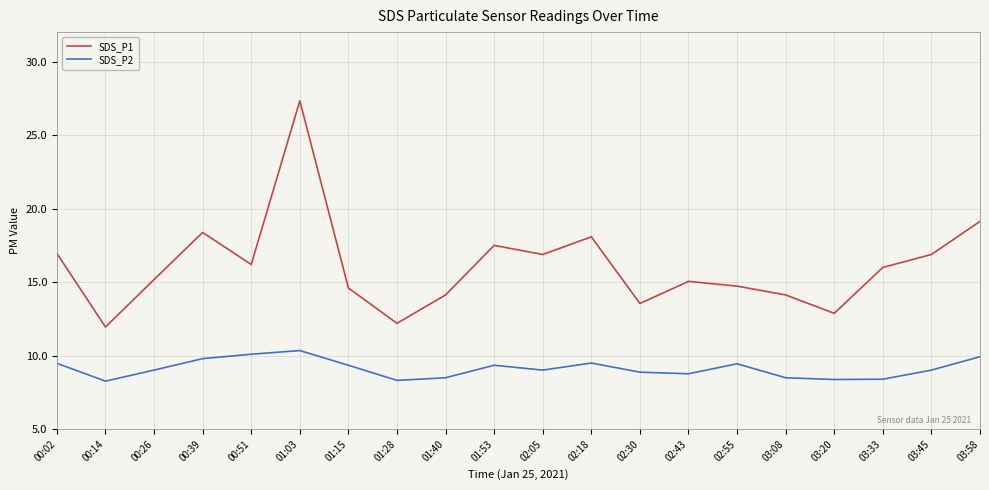

Is it true that SDS_P1 equals 9.7 at 03:58?

False